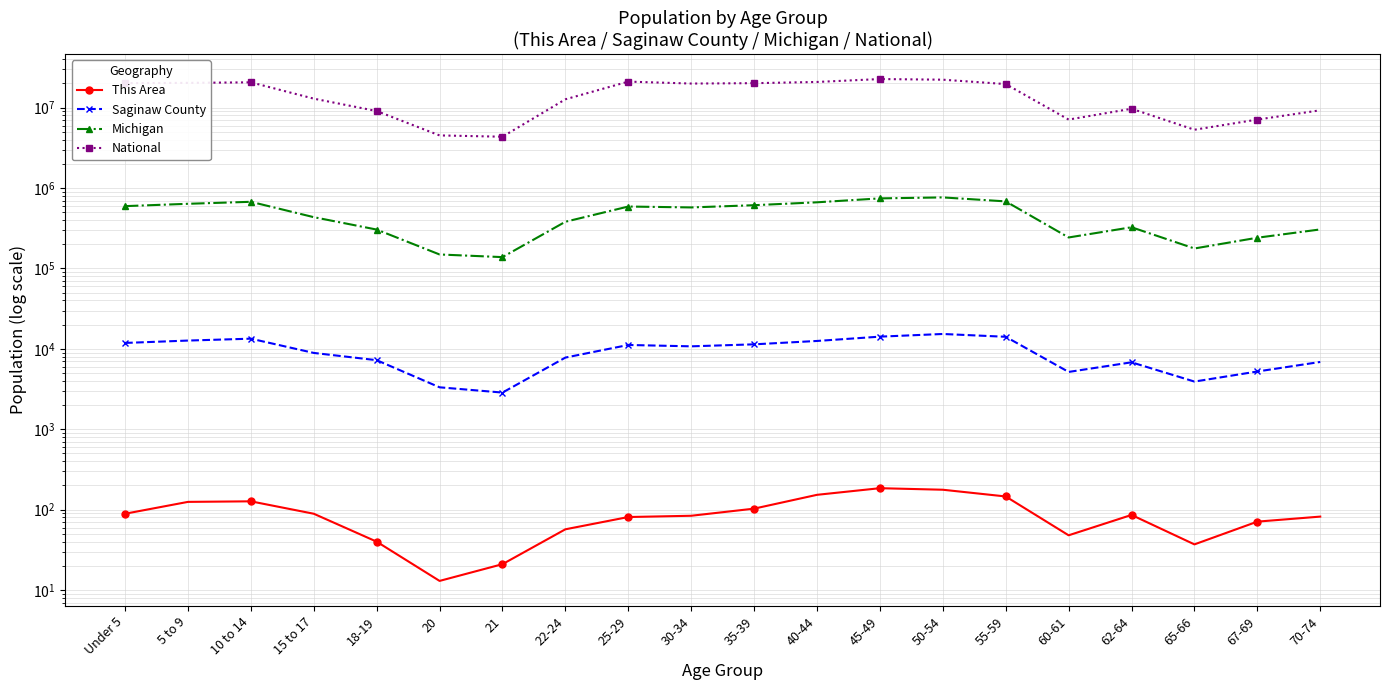

What is the spread (max minus min) of values at 25-29?

21101768